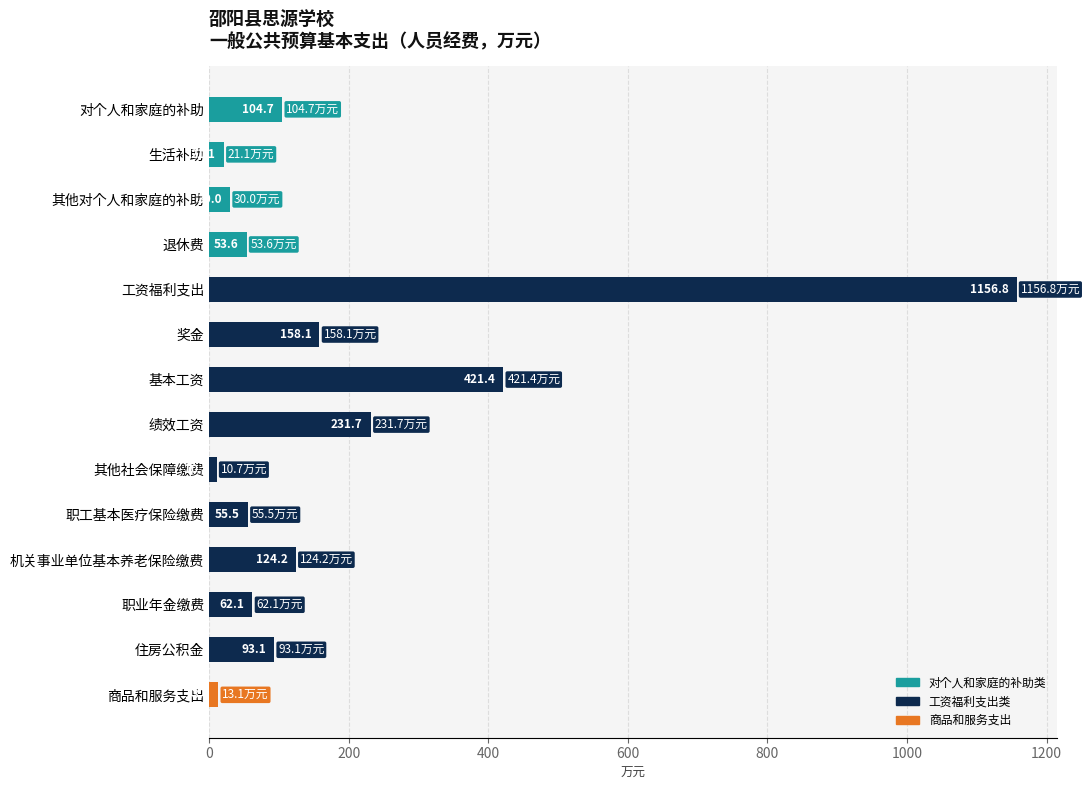

What is the greatest value displayed?

1156.8